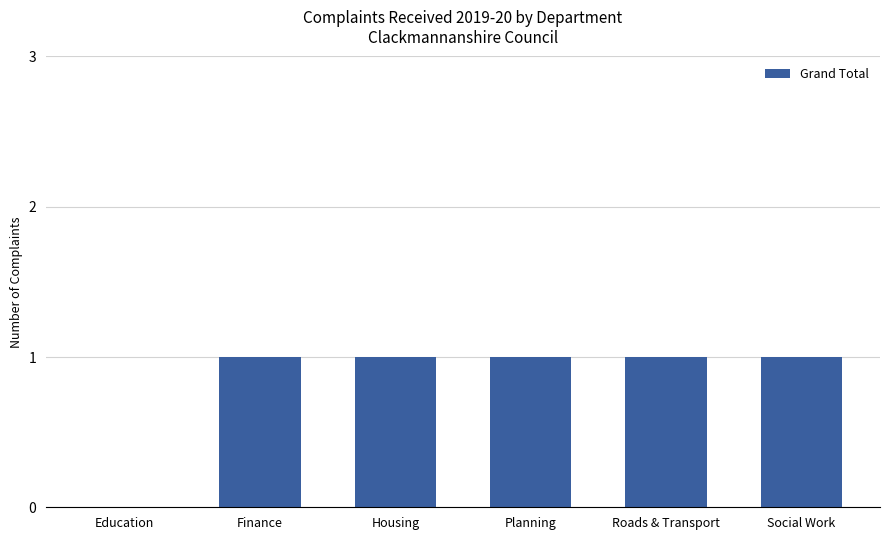

Is it true that the value at Finance is 2?

False